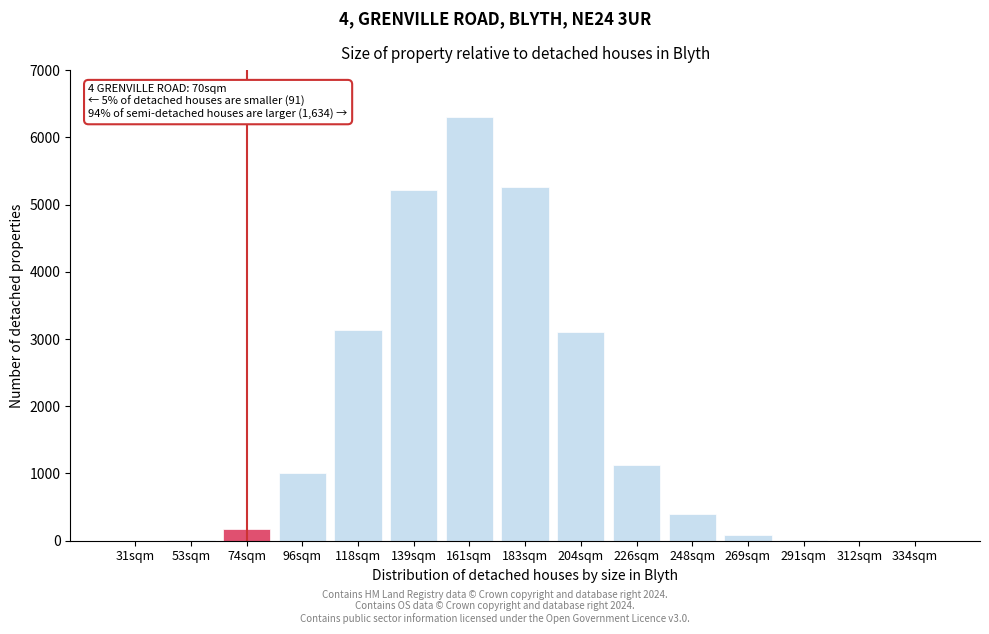

What is the change in value from 183sqm to 204sqm?

-2152